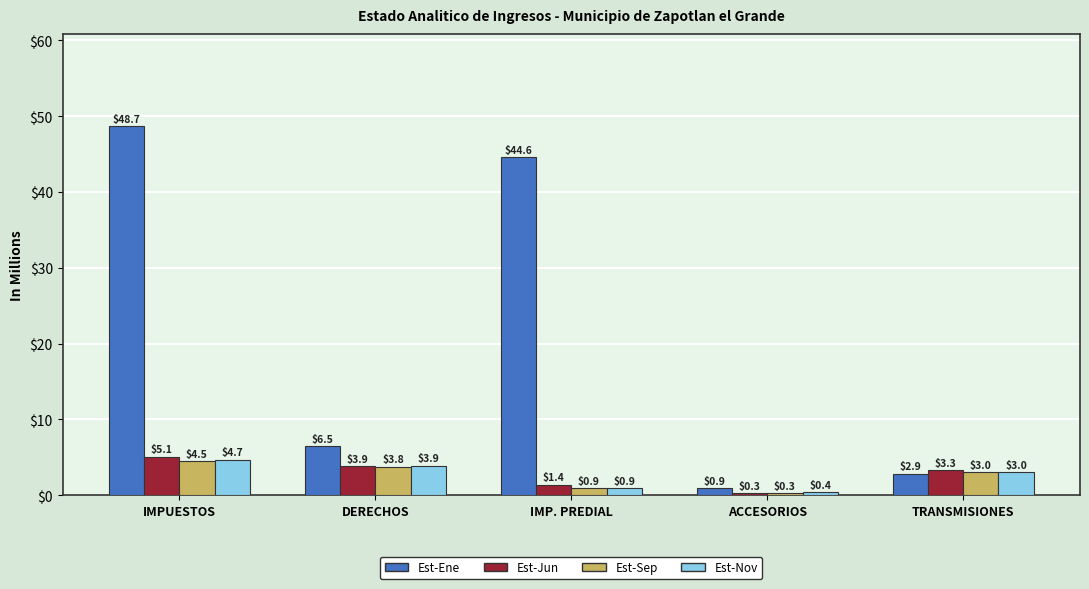

What is the maximum value for Est-Jun?

5.1